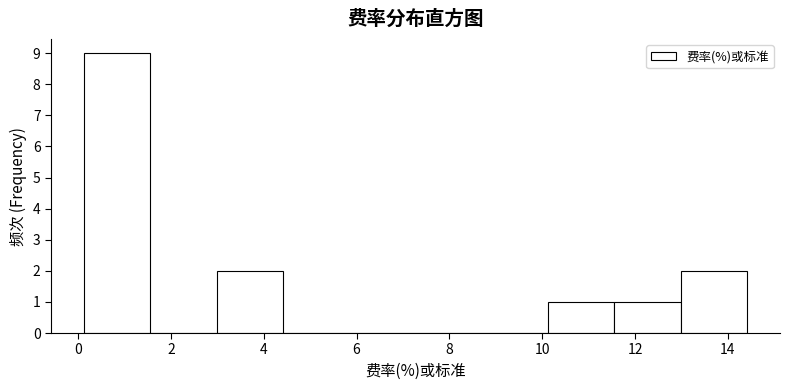

Reading left to right, transcribe this chart: for each bar, give the range it covers on the x-axis and its height. Neither the bar edges nor the heights are printed on the chart, so give them approximately, as read against the axes.

0.2 to 1.6: 9
1.6 to 3.0: 0
3.0 to 4.4: 2
4.4 to 5.8: 0
5.8 to 7.2: 0
7.2 to 8.6: 0
8.6 to 10.2: 0
10.2 to 11.6: 1
11.6 to 13.0: 1
13.0 to 14.4: 2